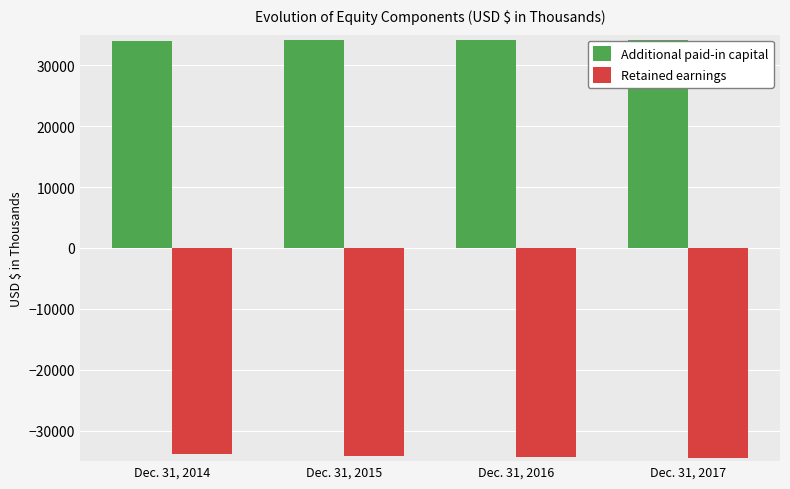

What is the spread (max minus min) of values at Dec. 31, 2014?

67916